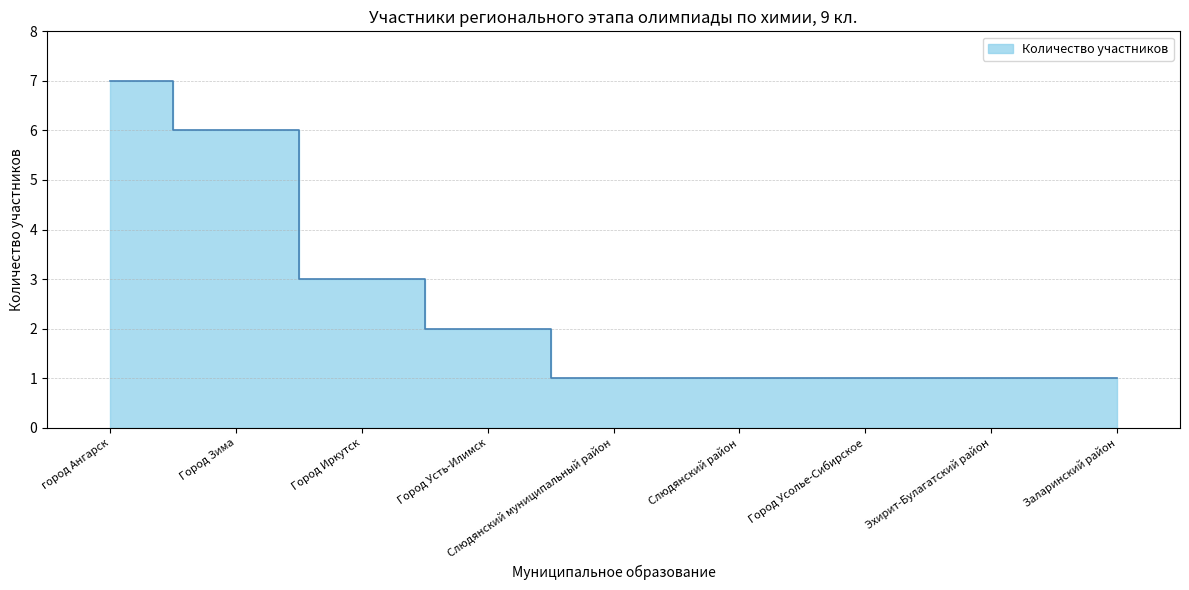

Count the values in the range 1 to 3.

7